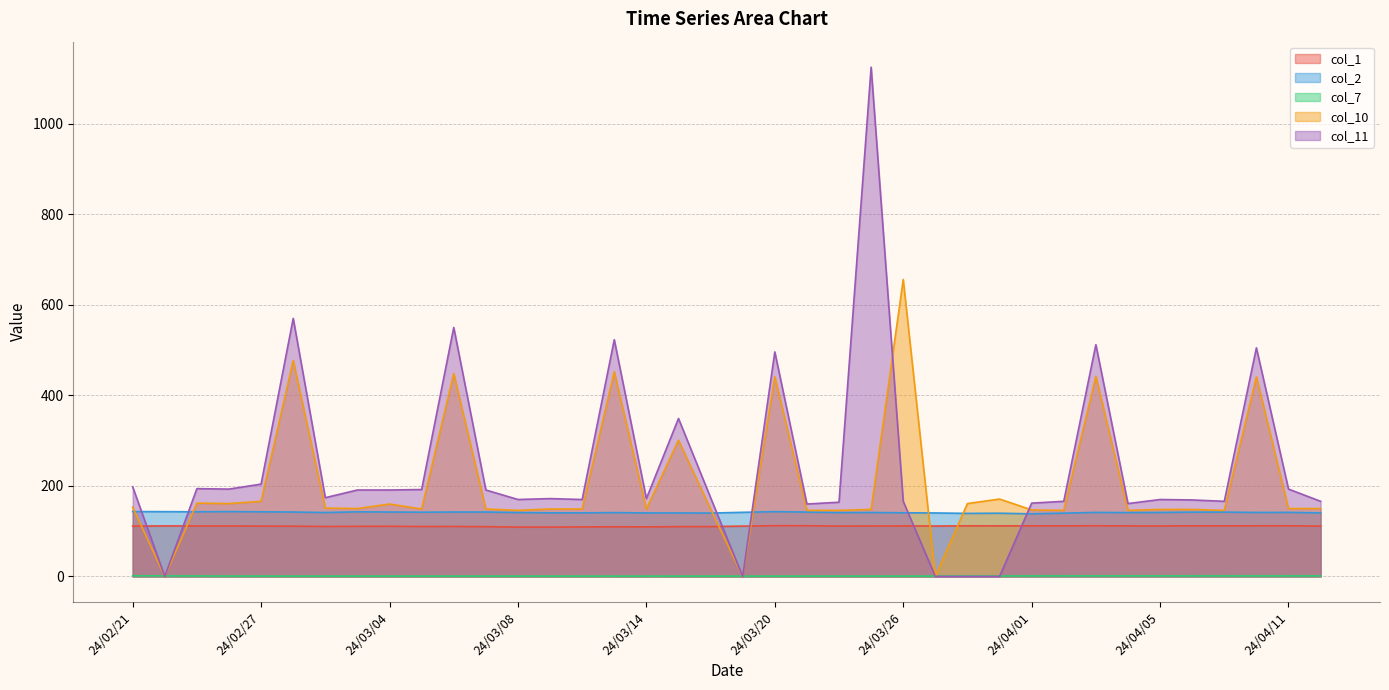

Which has a higher value, 24/02/29 or 24/04/09?

24/04/09